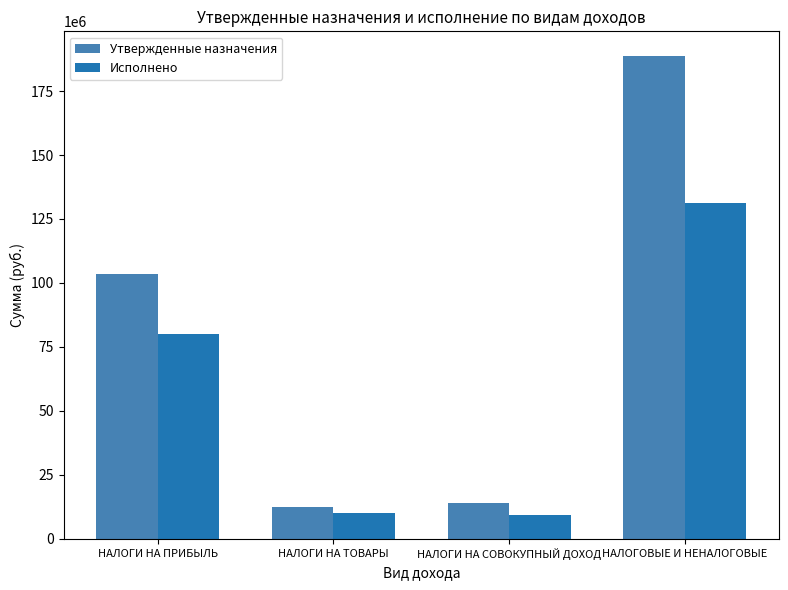

Count the number of categories in the chart.

4